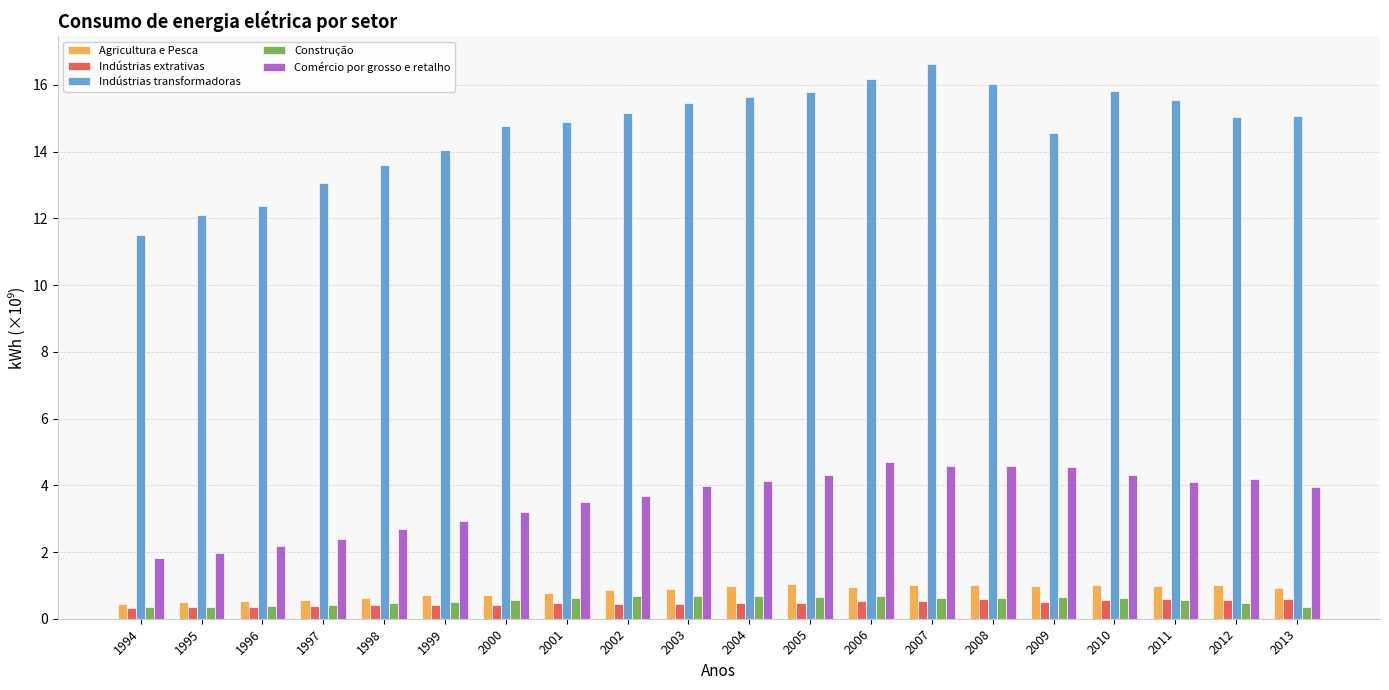

How many series are shown in this chart?

5